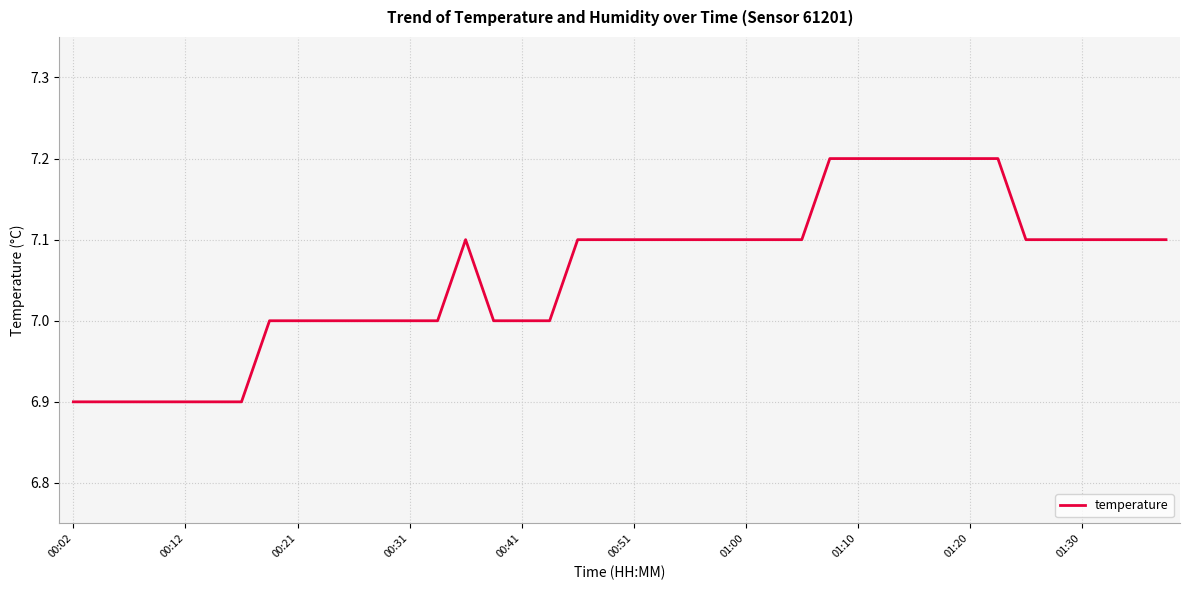

What is the greatest value displayed?

7.2